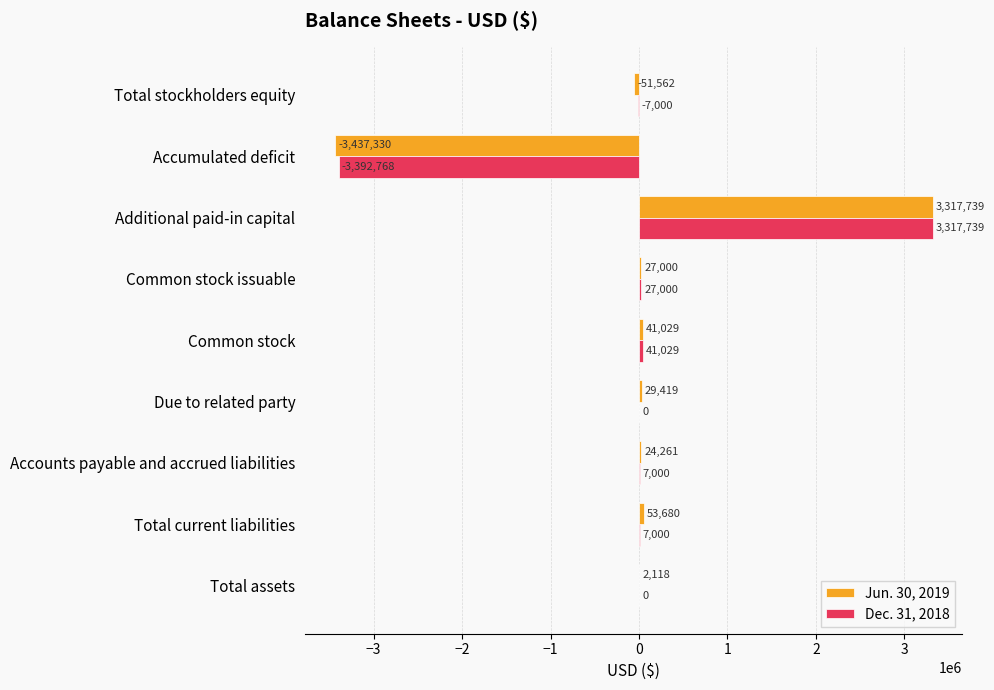

What is the sum of the Jun. 30, 2019 values at Common stock issuable and Total assets?

29118